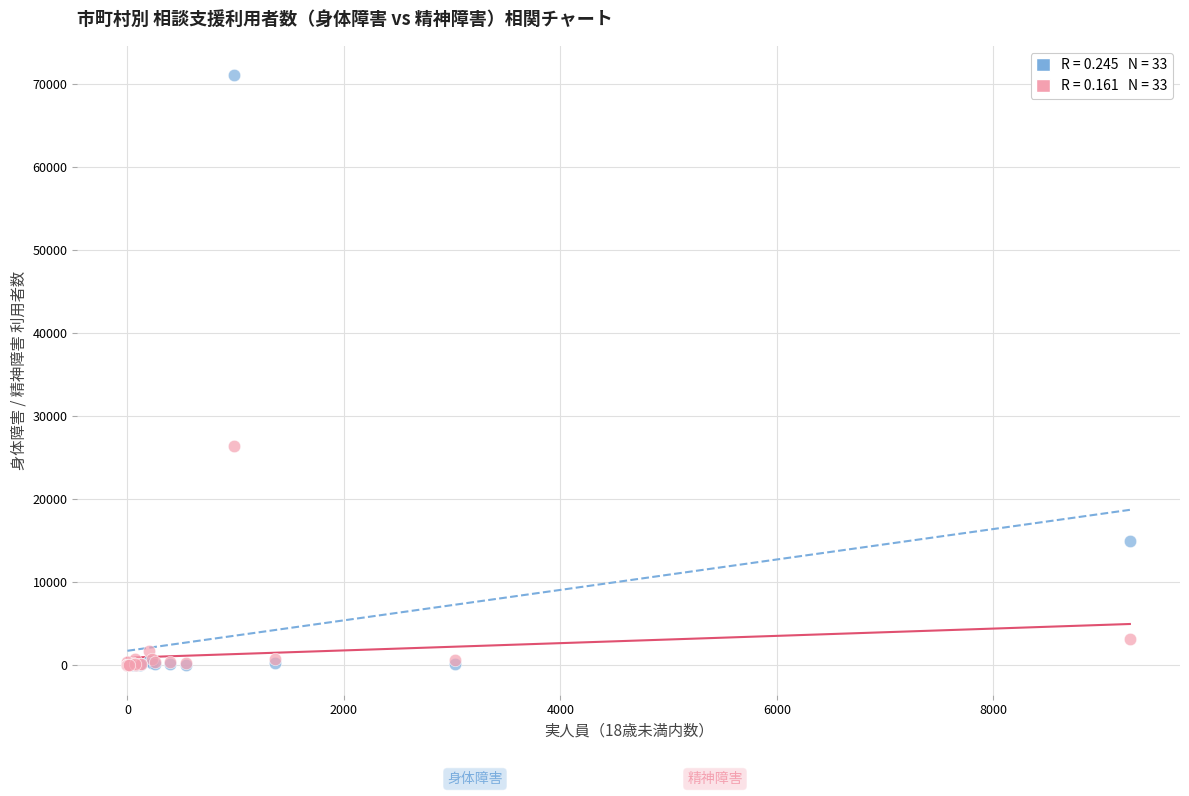

Across all series, what Y value is closest to 35546?

26362